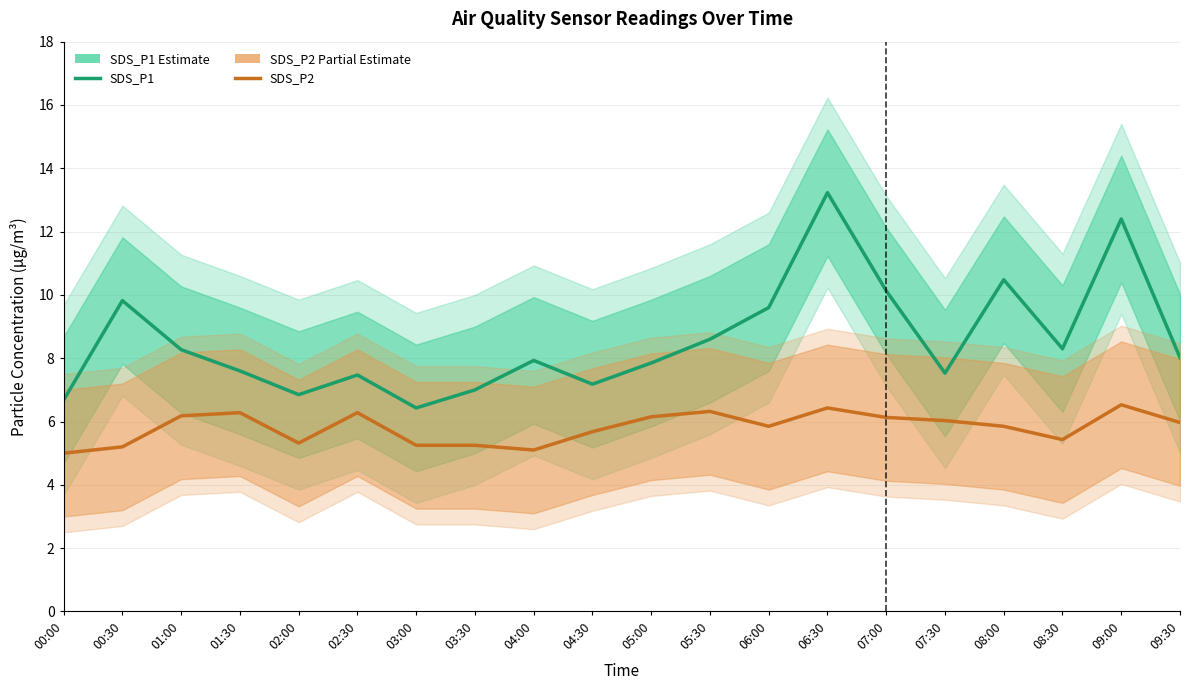

What is the average value of the SDS_P2 (Partial) series?

5.8